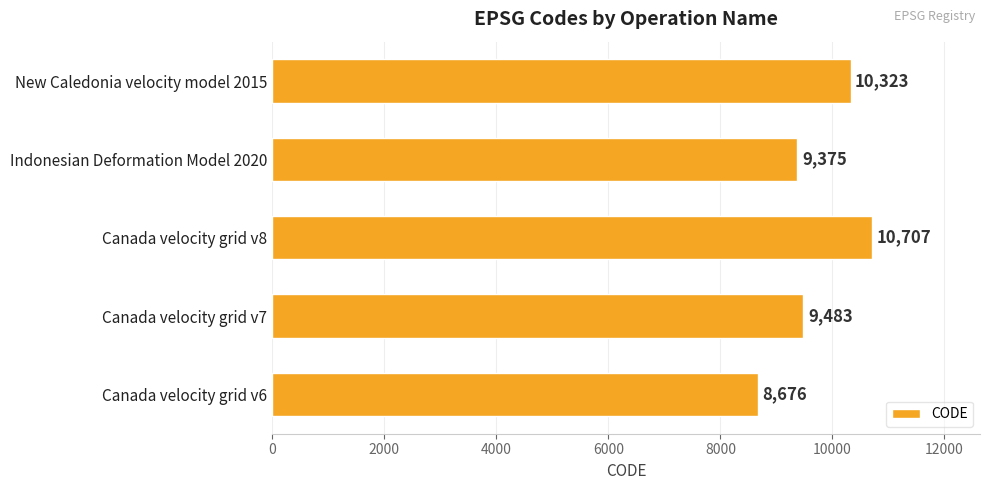

List the labels in order of value, largest first.

Canada velocity grid v8, New Caledonia velocity model 2015, Canada velocity grid v7, Indonesian Deformation Model 2020, Canada velocity grid v6